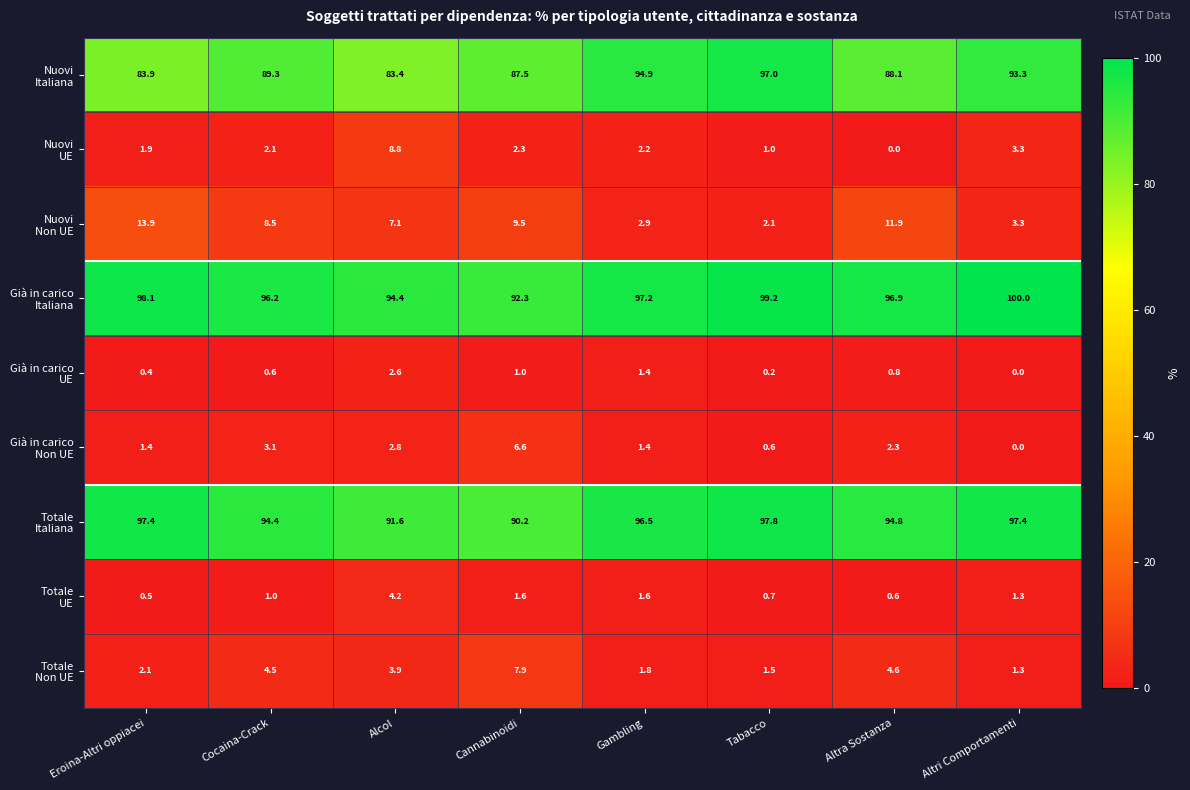

What is the difference between the highest and lowest values at Altra Sostanza?

96.9